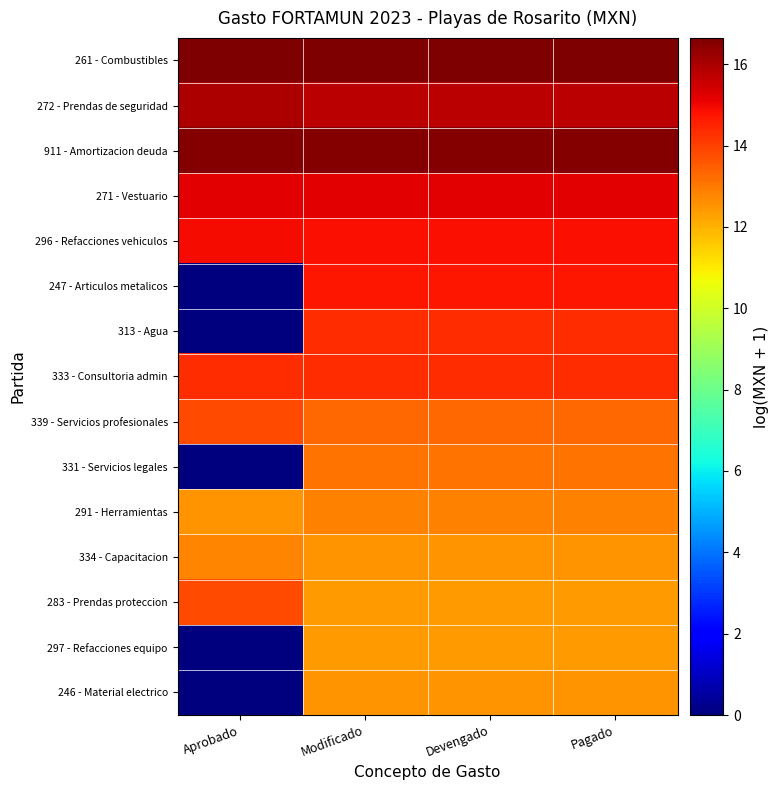

Reading right to left, extract all data points from this chart.

261 - Combustibles: Pagado=16.6	Devengado=16.6	Modificado=16.6	Aprobado=16.6
272 - Prendas de seguridad: Pagado=15.8	Devengado=15.8	Modificado=15.8	Aprobado=16.0
911 - Amortizacion deuda: Pagado=16.6	Devengado=16.6	Modificado=16.6	Aprobado=16.6
271 - Vestuario: Pagado=15.2	Devengado=15.2	Modificado=15.2	Aprobado=15.2
296 - Refacciones vehiculos: Pagado=14.8	Devengado=14.8	Modificado=14.8	Aprobado=14.9
247 - Articulos metalicos: Pagado=14.7	Devengado=14.7	Modificado=14.7	Aprobado=0.0
313 - Agua: Pagado=14.3	Devengado=14.3	Modificado=14.3	Aprobado=0.0
333 - Consultoria admin: Pagado=14.3	Devengado=14.3	Modificado=14.3	Aprobado=14.3
339 - Servicios profesionales: Pagado=13.3	Devengado=13.3	Modificado=13.3	Aprobado=13.8
331 - Servicios legales: Pagado=13.1	Devengado=13.1	Modificado=13.1	Aprobado=0.0
291 - Herramientas: Pagado=12.8	Devengado=12.8	Modificado=12.8	Aprobado=12.5
334 - Capacitacion: Pagado=12.5	Devengado=12.5	Modificado=12.5	Aprobado=12.8
283 - Prendas proteccion: Pagado=12.4	Devengado=12.4	Modificado=12.4	Aprobado=13.8
297 - Refacciones equipo: Pagado=12.4	Devengado=12.4	Modificado=12.4	Aprobado=0.0
246 - Material electrico: Pagado=12.5	Devengado=12.5	Modificado=12.5	Aprobado=0.0